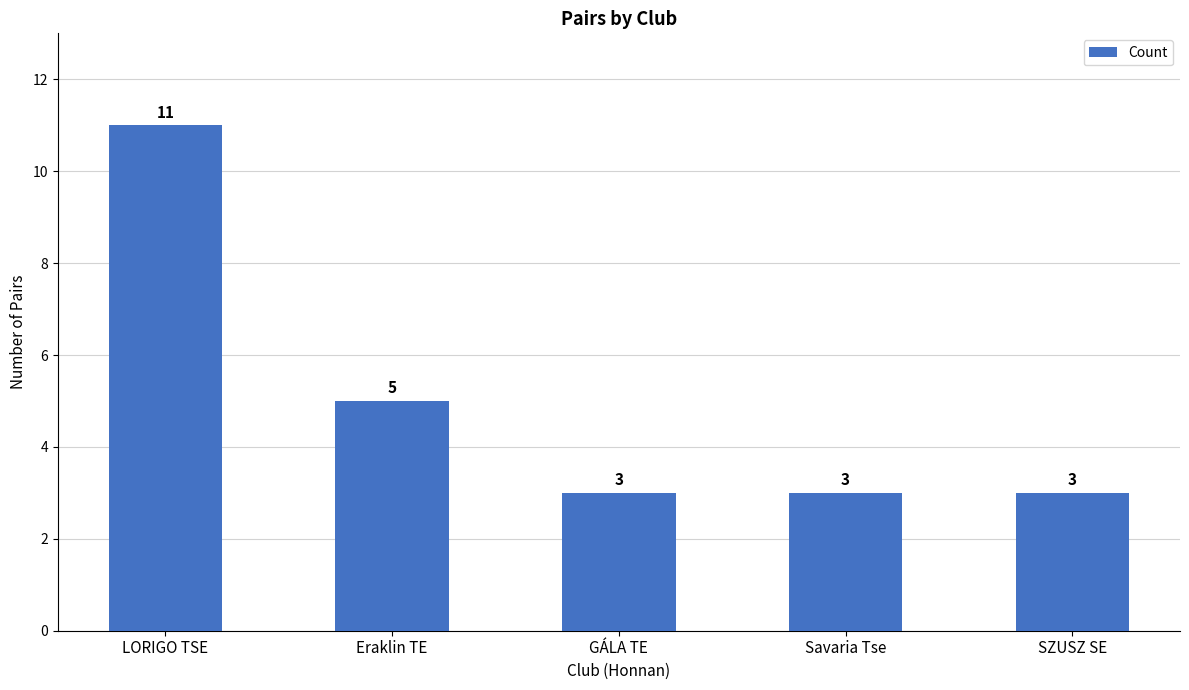

Is it true that the value at GÁLA TE is 4?

False